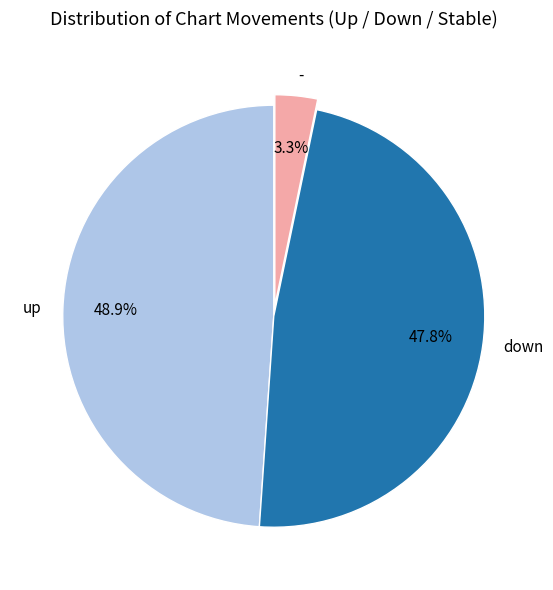

Is it true that up is 49% of the pie?

True